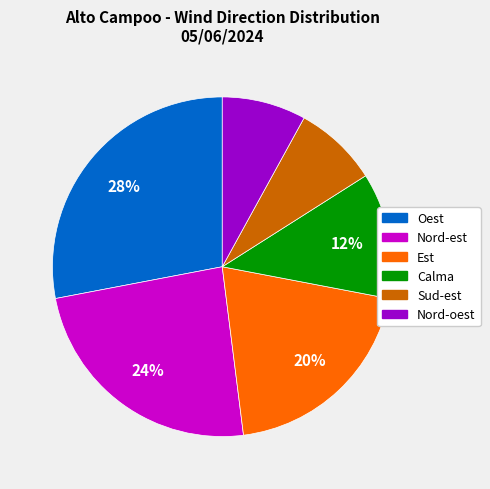

How many slices are in this pie chart?

6